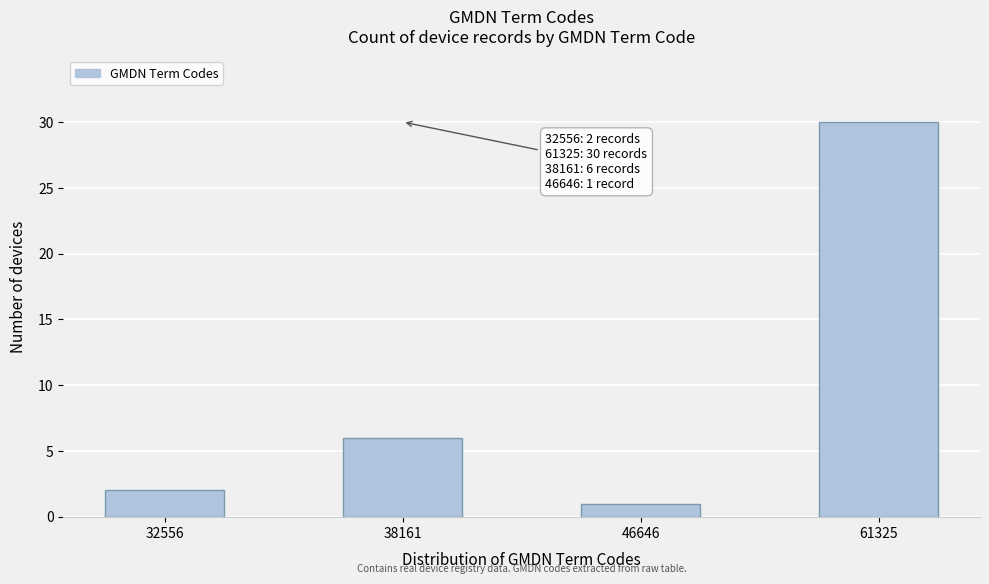

Reading left to right, list all the values displayed in this chart.

2	6	1	30